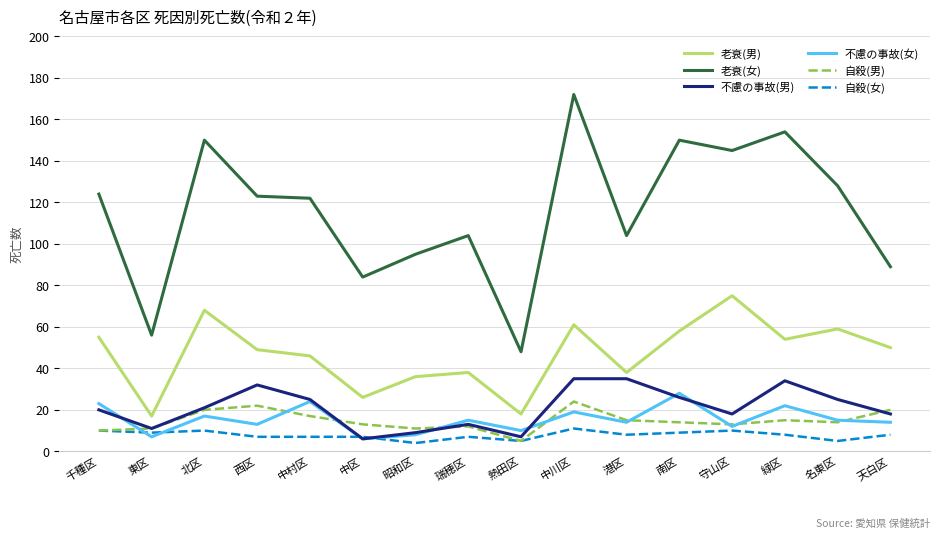

What is the spread (max minus min) of values at 南区?

141